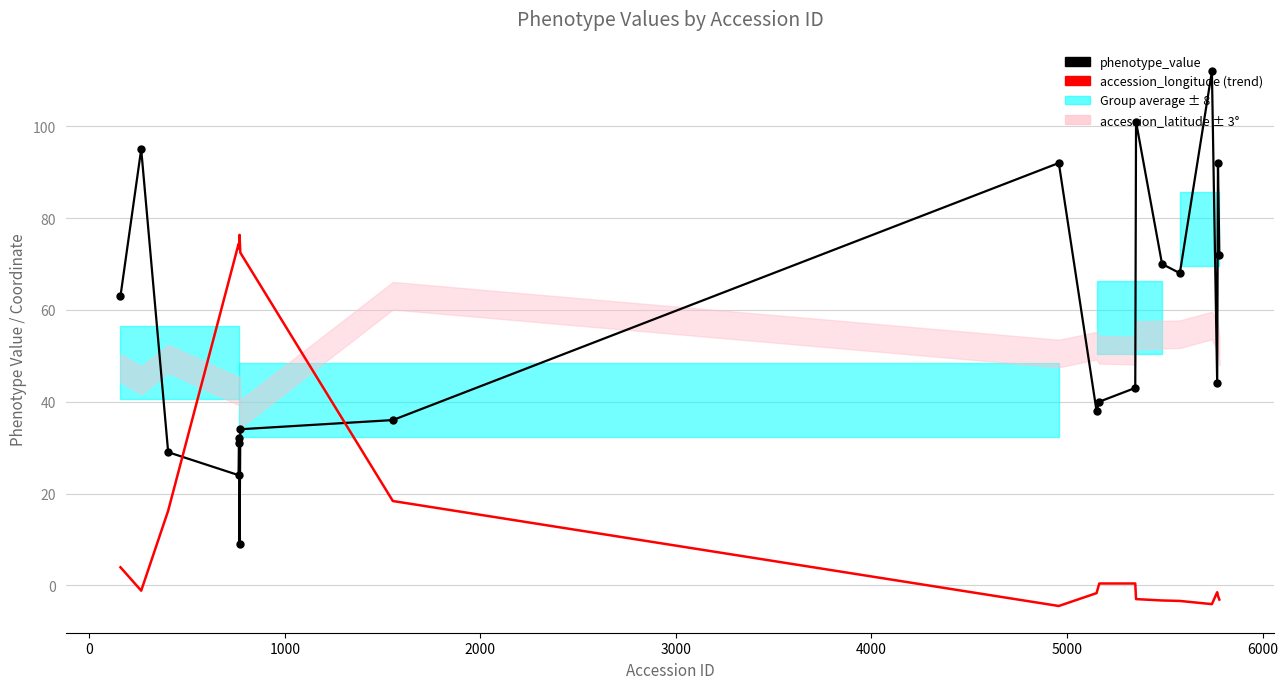

What is the difference between the second highest and second lowest values in the accession_latitude series?

14.4